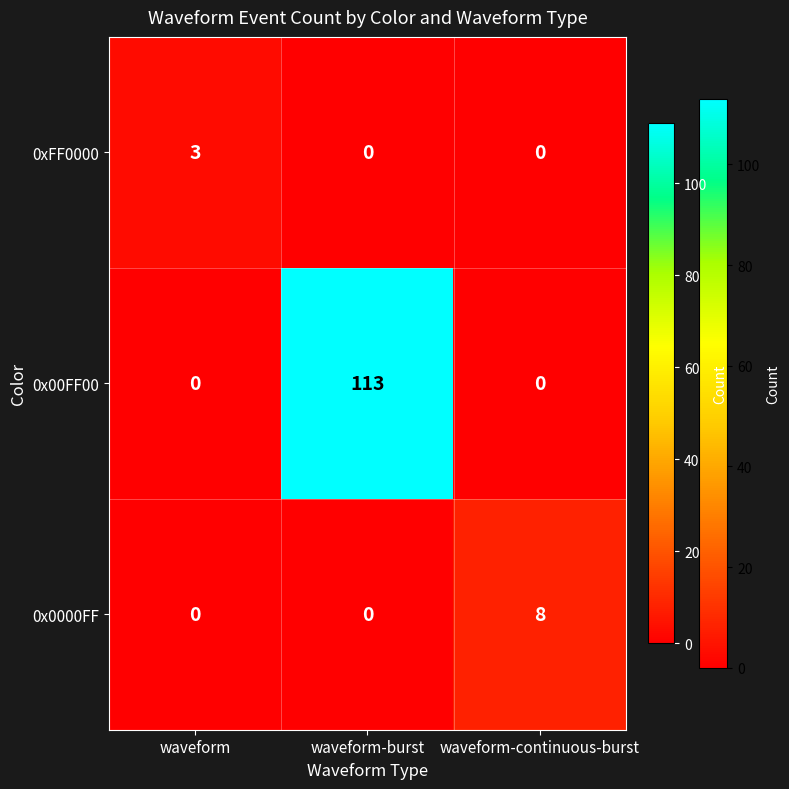

Rank the series by their maximum value, from lowest to highest.

0xFF0000, 0x0000FF, 0x00FF00